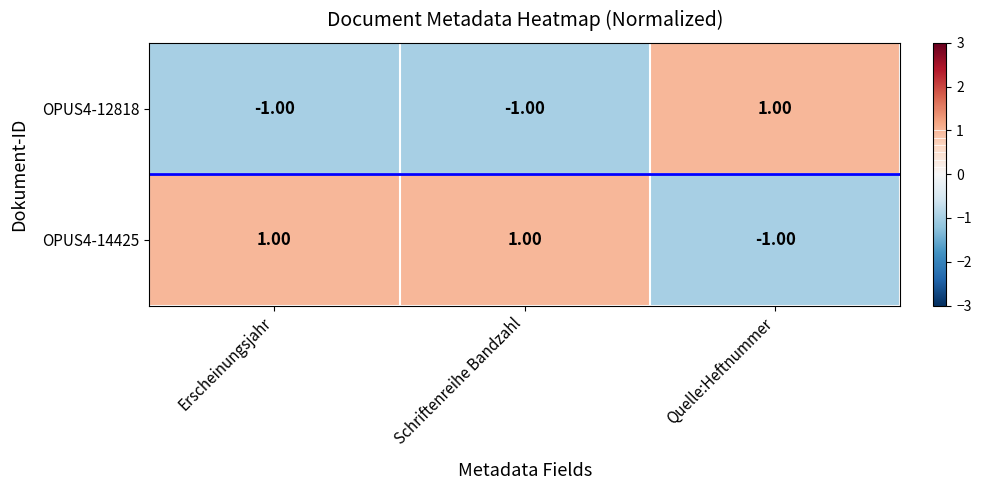

Which series has the largest total across all categories?

OPUS4-14425